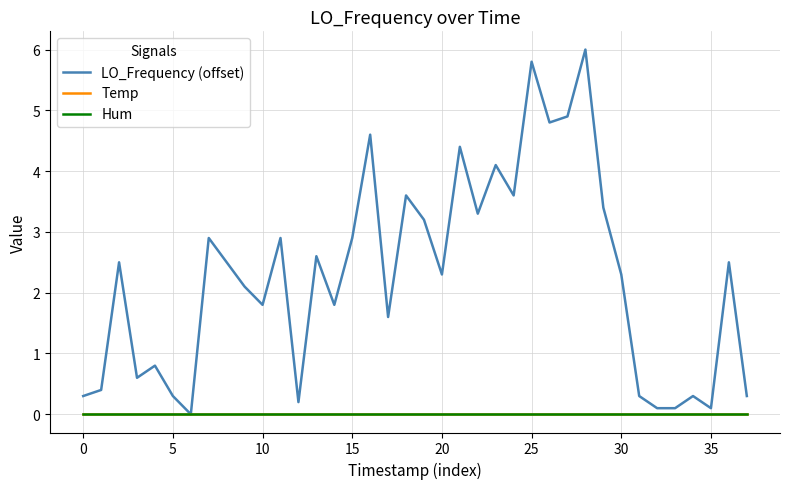

True or false: Hum has more than 2 points higher than both neighbors.

False